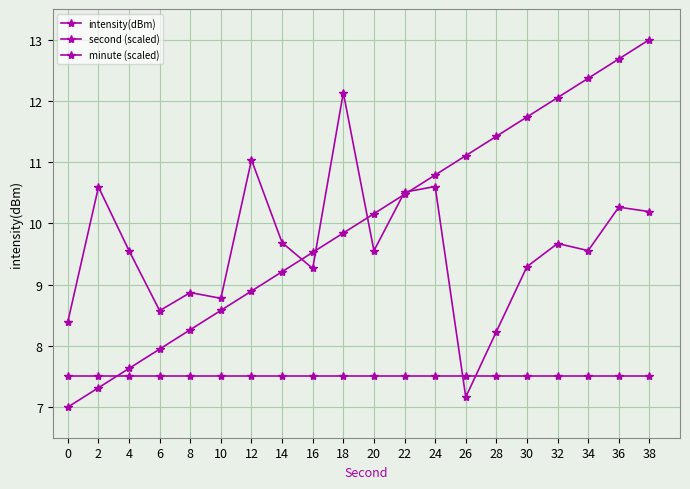

At which category is the sum across all series the highest?

38